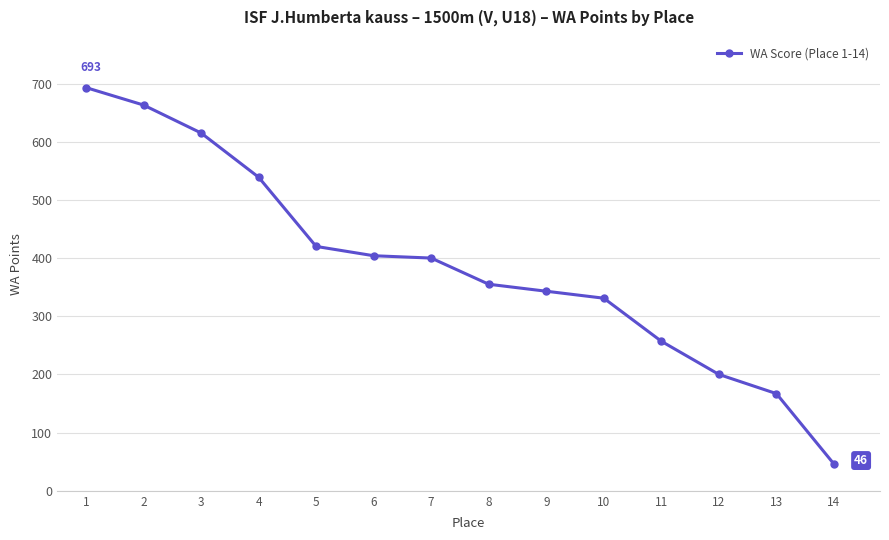

At which label is the value closest to 369?

8